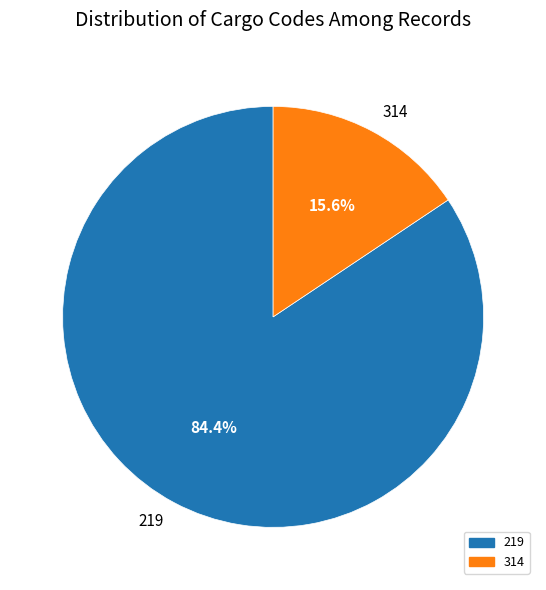

Count the number of slices in the pie.

2